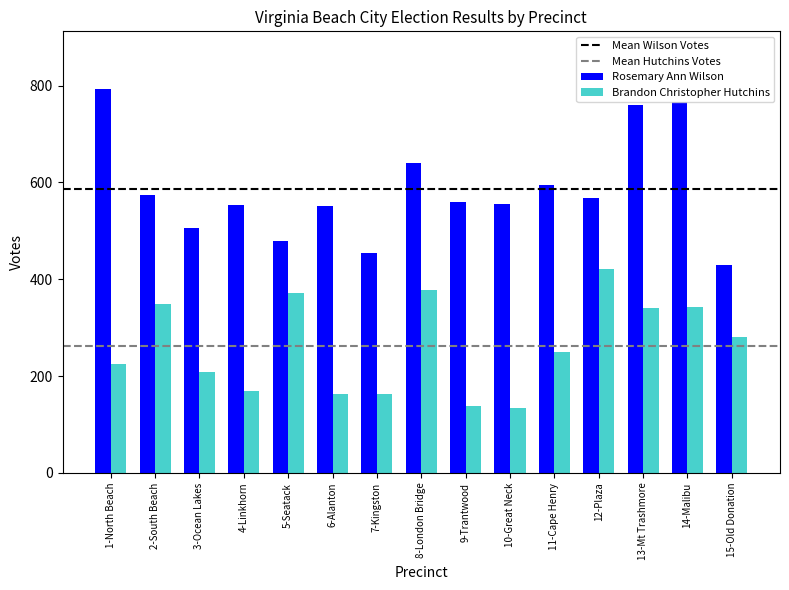

What is the difference between the maximum and minimum values in the Rosemary Ann Wilson series?

363